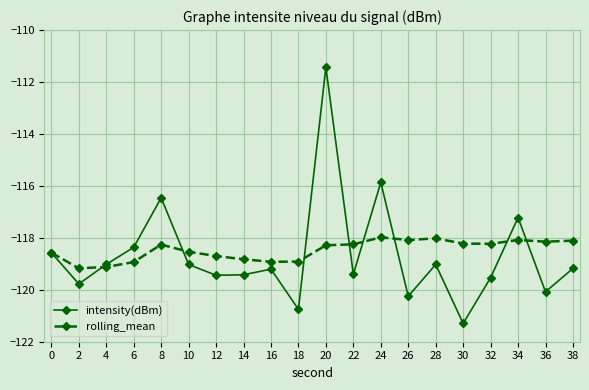

List the series in order of their peak value, highest first.

intensity(dBm), rolling_mean